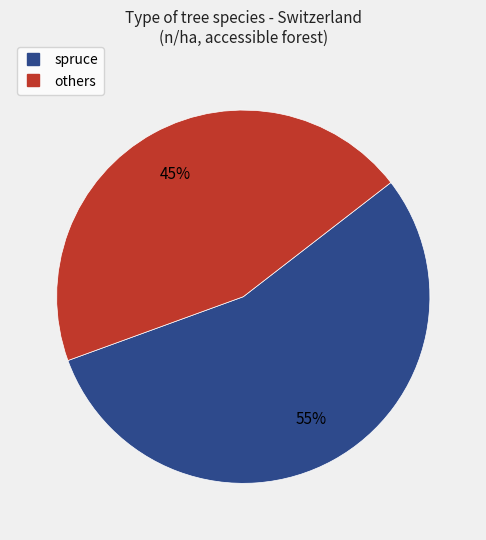

Is there a majority slice in this chart?

Yes